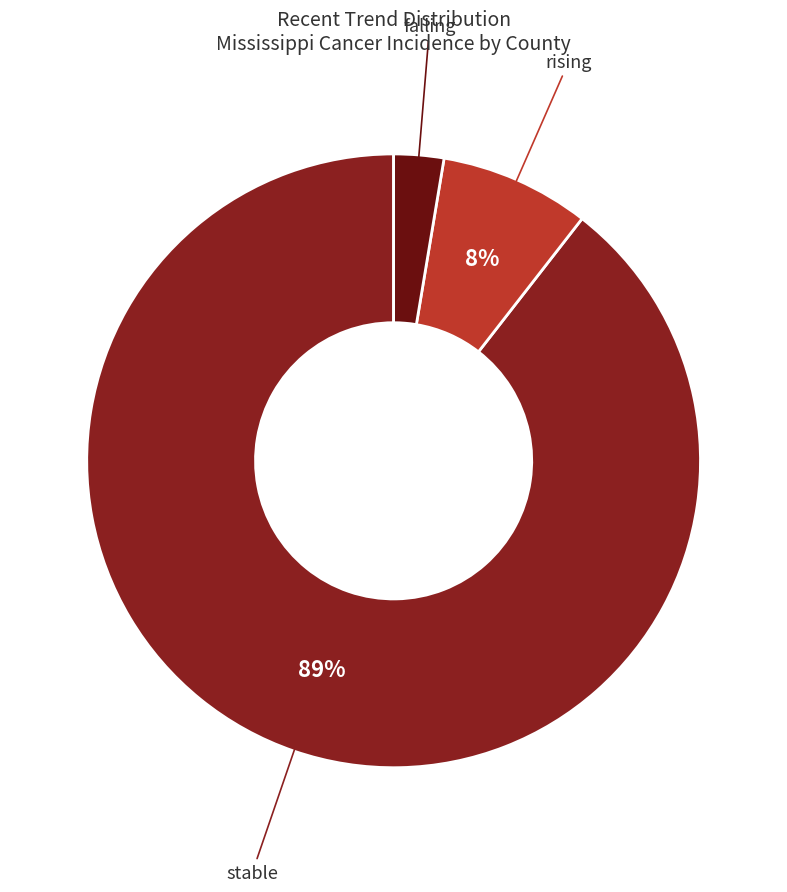

Is there any slice that represents more than half of the pie?

Yes